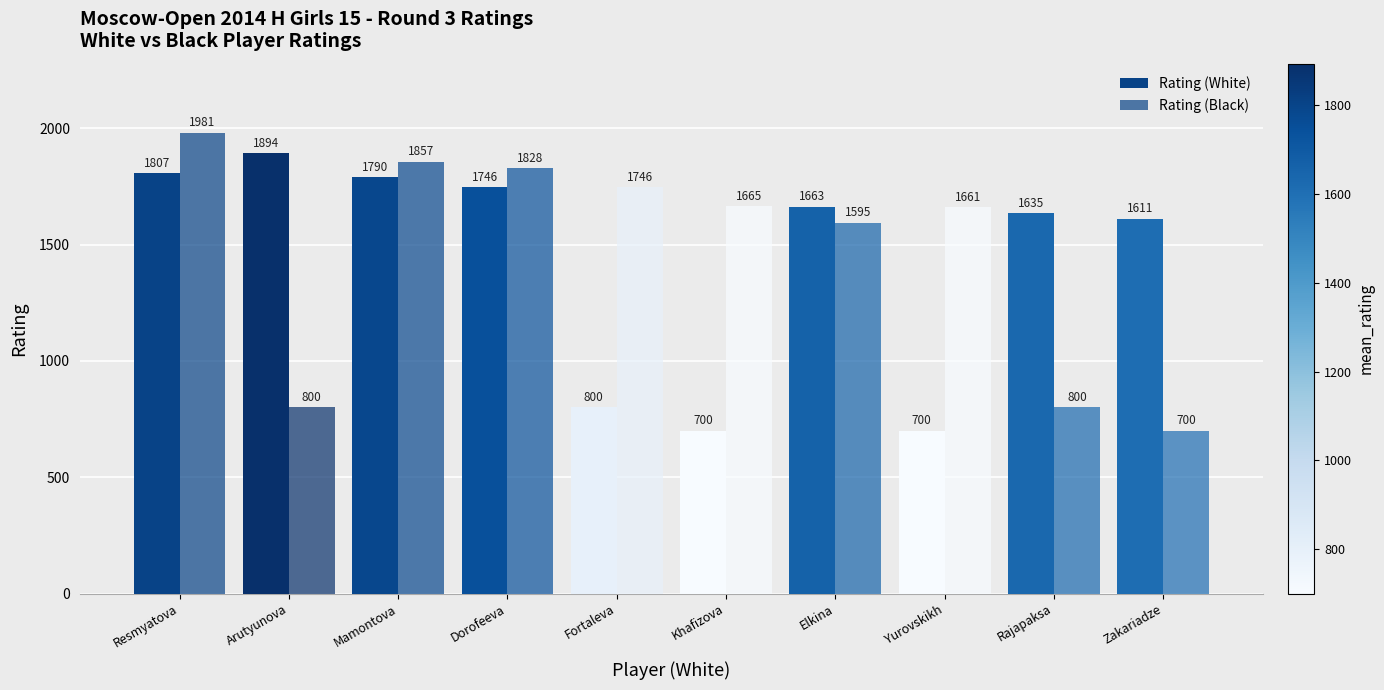

The Rating (Black) series shows 1746 at Fortaleva. True or false?

True